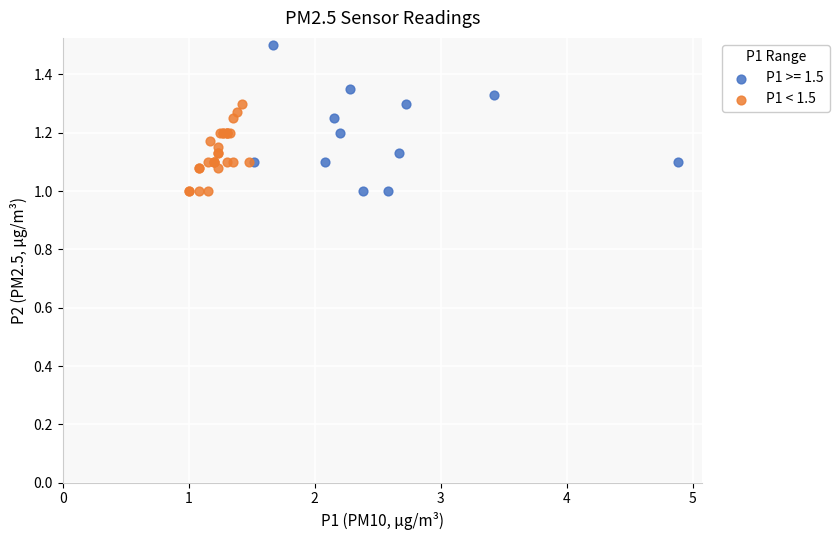

Which series has the widest spread of Y values?

P1 >= 1.5